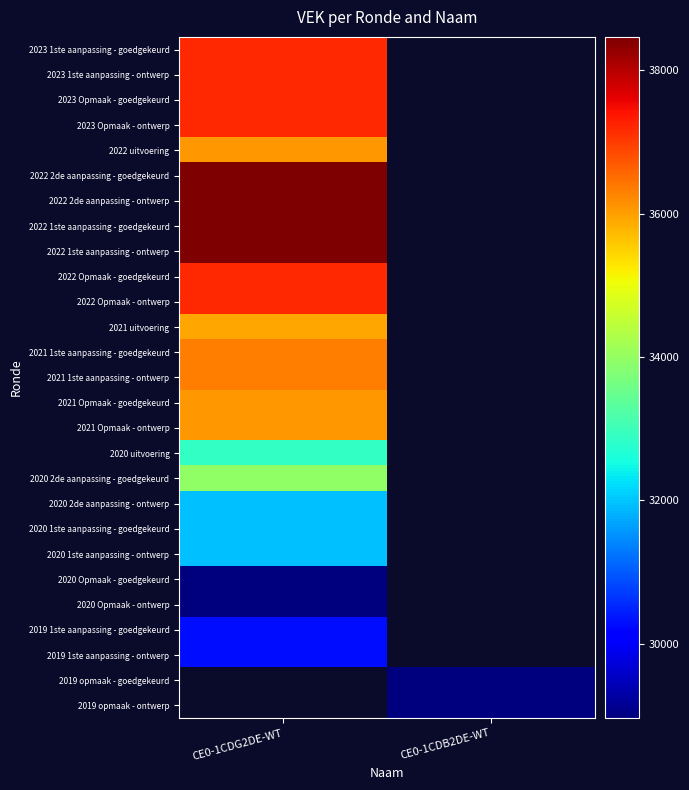

At which category does the chart reach its peak across all series?

CE0-1CDG2DE-WT